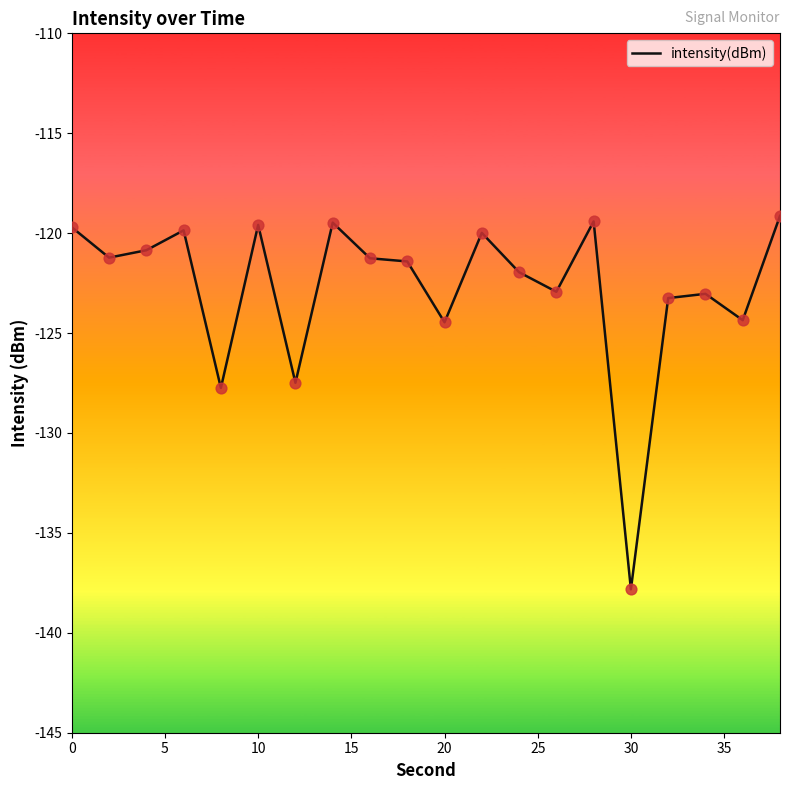

What is the greatest value displayed?

-119.1